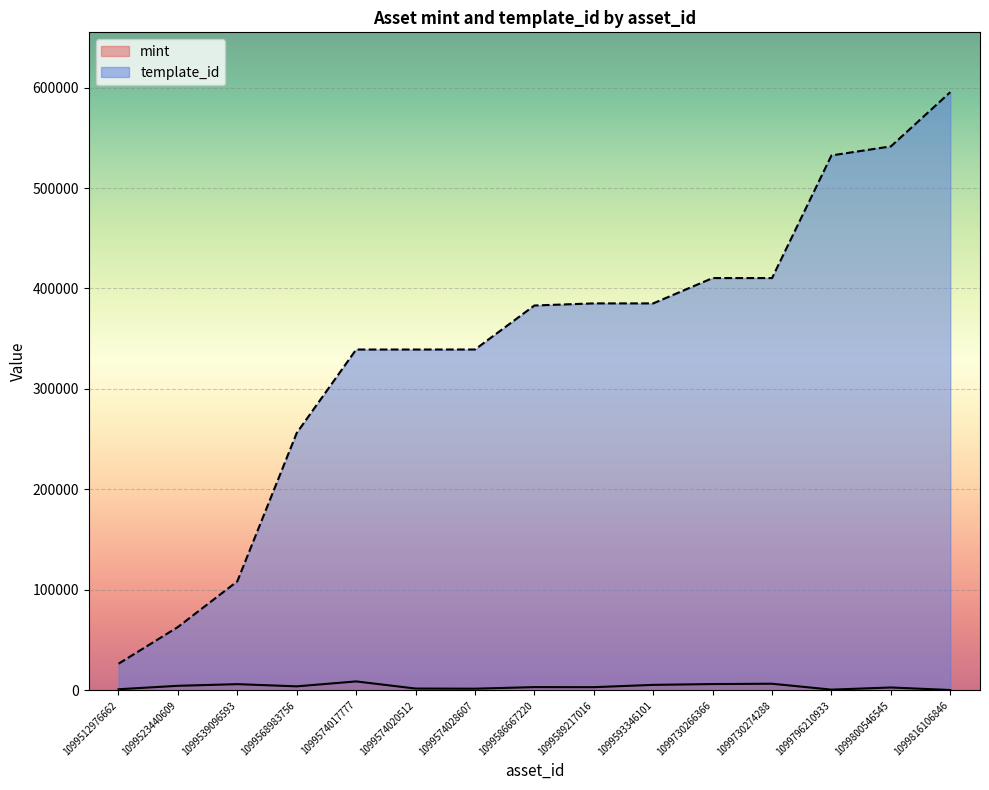

Which has a higher value, 1099574028607 or 1099568983756?

1099568983756